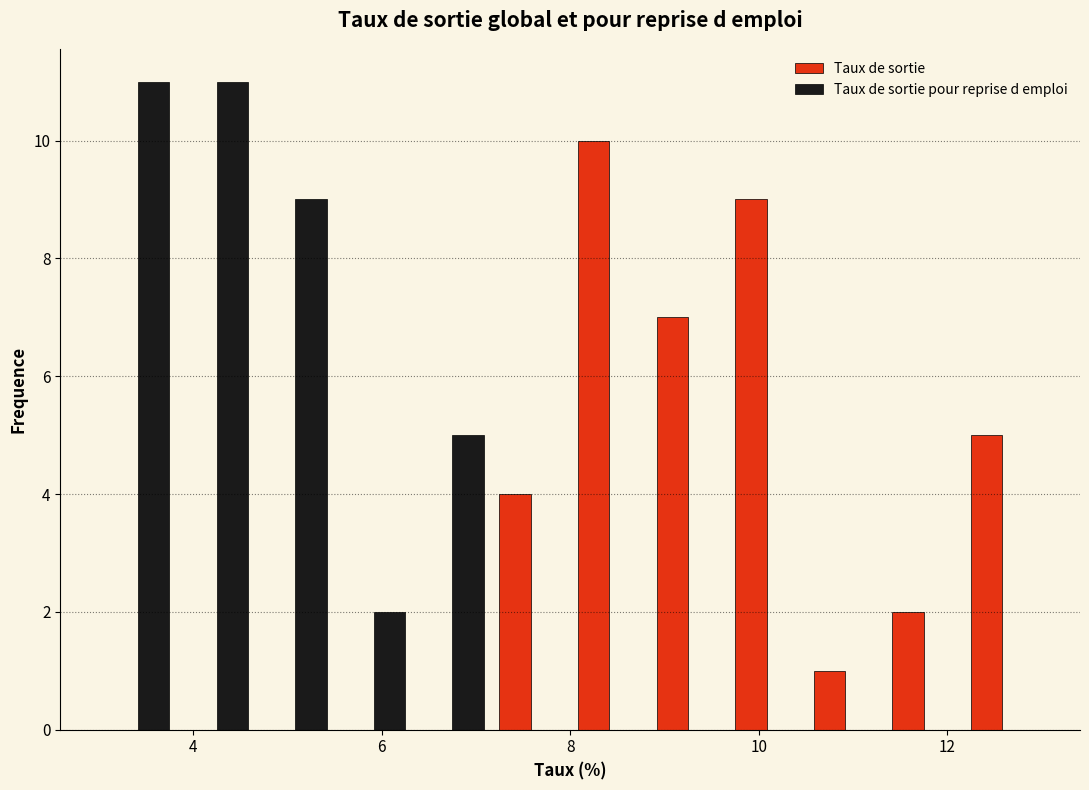

What is the height of the Taux de sortie pour reprise d emploi bar covering 3.0 to 3.8 on the x-axis? Neither the bar edges nor the heights are printed on the chart, so give them approximately, as read against the axes.

11